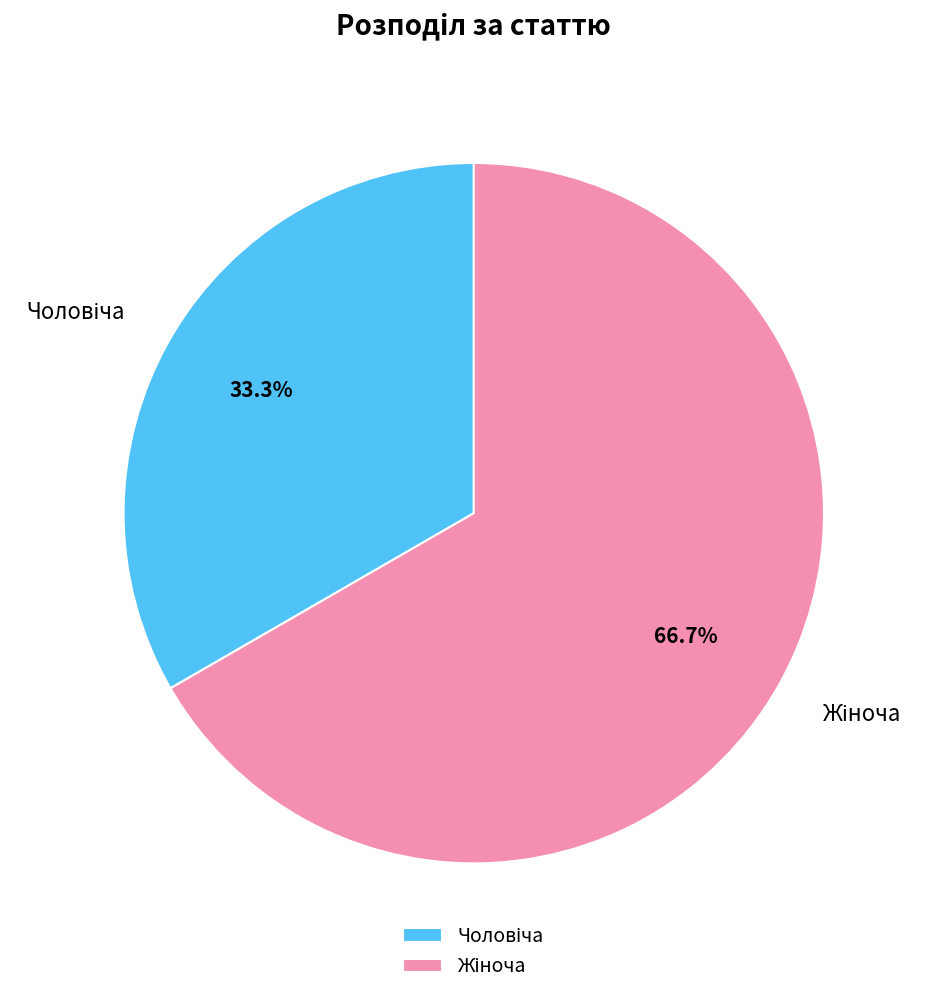

Is there a majority slice in this chart?

Yes